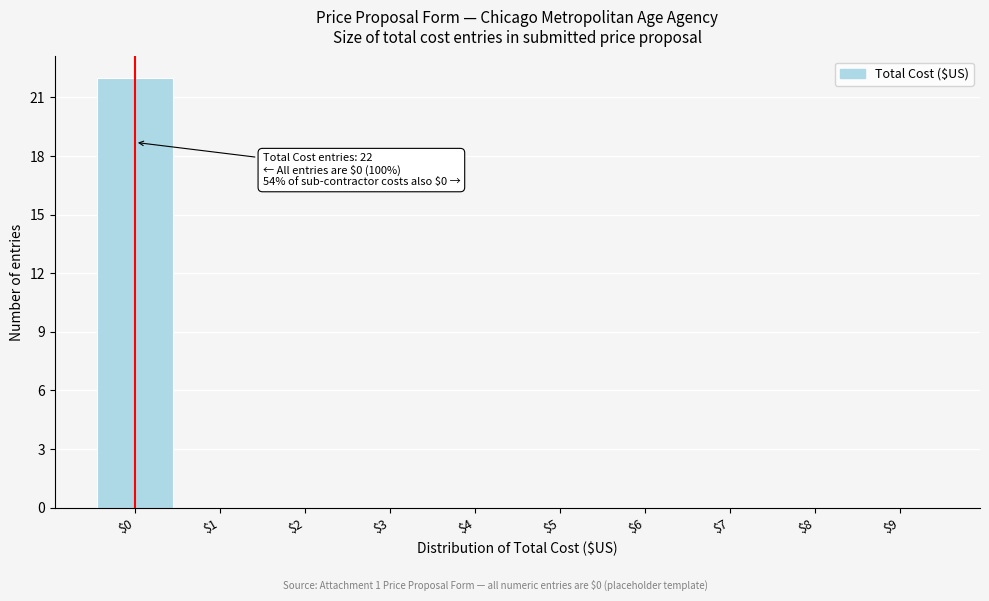

Which range on the x-axis has the tallest bar?

-0.5 to 0.5